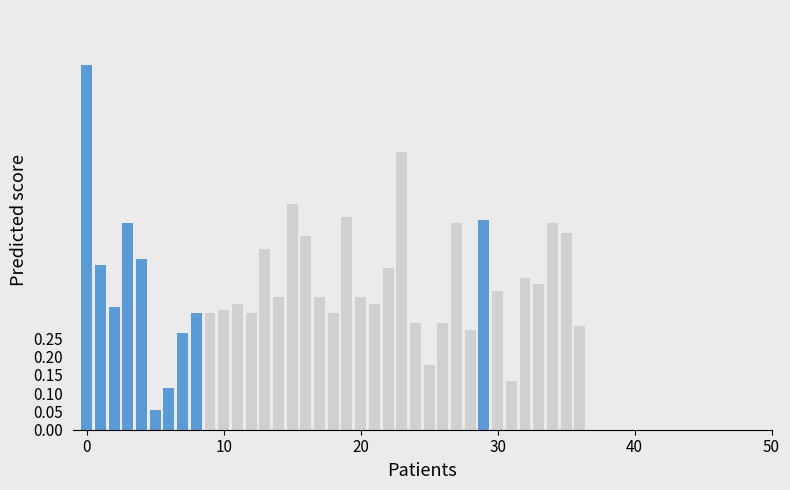

How many categories are shown in the chart?

37